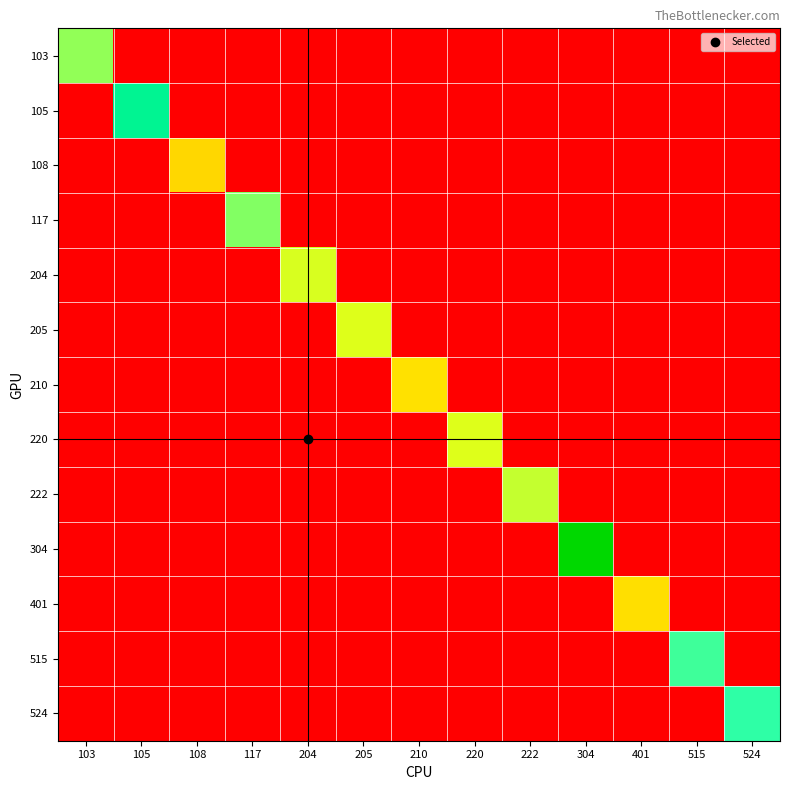

Reading left to right, transcribe all the data shown in this chart.

103: 103=8.4	105=0.0	108=0.0	117=0.0	204=0.0	205=0.0	210=0.0	220=0.0	222=0.0	304=0.0	401=0.0	515=0.0	524=0.0
105: 103=0.0	105=11.4	108=0.0	117=0.0	204=0.0	205=0.0	210=0.0	220=0.0	222=0.0	304=0.0	401=0.0	515=0.0	524=0.0
108: 103=0.0	105=0.0	108=5.9	117=0.0	204=0.0	205=0.0	210=0.0	220=0.0	222=0.0	304=0.0	401=0.0	515=0.0	524=0.0
117: 103=0.0	105=0.0	108=0.0	117=8.6	204=0.0	205=0.0	210=0.0	220=0.0	222=0.0	304=0.0	401=0.0	515=0.0	524=0.0
204: 103=0.0	105=0.0	108=0.0	117=0.0	204=7.5	205=0.0	210=0.0	220=0.0	222=0.0	304=0.0	401=0.0	515=0.0	524=0.0
205: 103=0.0	105=0.0	108=0.0	117=0.0	204=0.0	205=7.4	210=0.0	220=0.0	222=0.0	304=0.0	401=0.0	515=0.0	524=0.0
210: 103=0.0	105=0.0	108=0.0	117=0.0	204=0.0	205=0.0	210=6.2	220=0.0	222=0.0	304=0.0	401=0.0	515=0.0	524=0.0
220: 103=0.0	105=0.0	108=0.0	117=0.0	204=0.0	205=0.0	210=0.0	220=7.4	222=0.0	304=0.0	401=0.0	515=0.0	524=0.0
222: 103=0.0	105=0.0	108=0.0	117=0.0	204=0.0	205=0.0	210=0.0	220=0.0	222=7.8	304=0.0	401=0.0	515=0.0	524=0.0
304: 103=0.0	105=0.0	108=0.0	117=0.0	204=0.0	205=0.0	210=0.0	220=0.0	222=0.0	304=13.9	401=0.0	515=0.0	524=0.0
401: 103=0.0	105=0.0	108=0.0	117=0.0	204=0.0	205=0.0	210=0.0	220=0.0	222=0.0	304=0.0	401=6.1	515=0.0	524=0.0
515: 103=0.0	105=0.0	108=0.0	117=0.0	204=0.0	205=0.0	210=0.0	220=0.0	222=0.0	304=0.0	401=0.0	515=9.6	524=0.0
524: 103=0.0	105=0.0	108=0.0	117=0.0	204=0.0	205=0.0	210=0.0	220=0.0	222=0.0	304=0.0	401=0.0	515=0.0	524=9.8